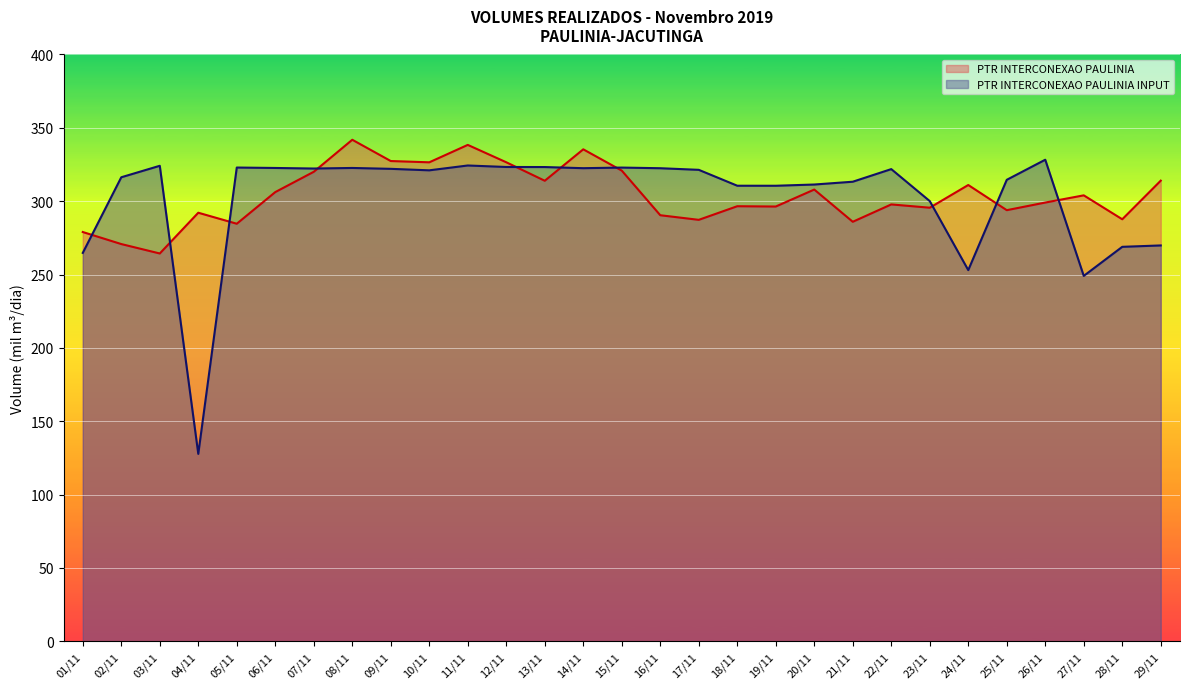

True or false: PTR INTERCONEXAO PAULINIA has a value of 292.1 at 04/11.

True